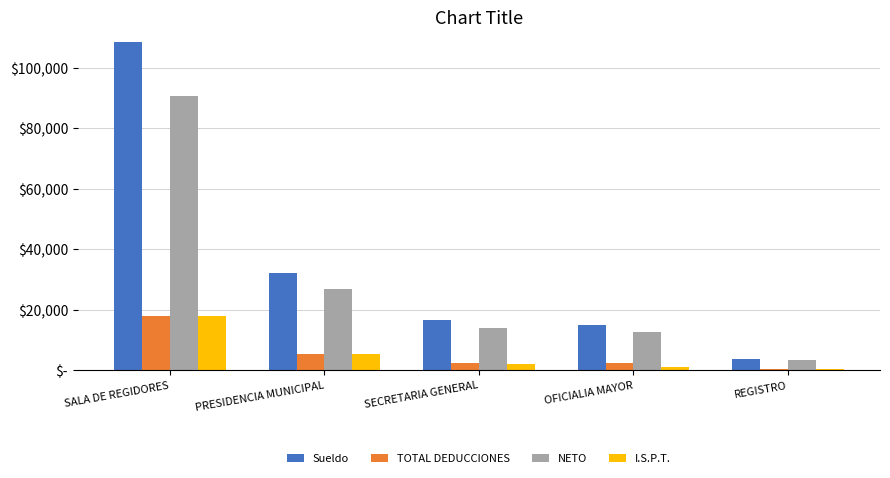

What are all the series names shown in the legend?

Sueldo, TOTAL DEDUCCIONES, NETO, I.S.P.T.